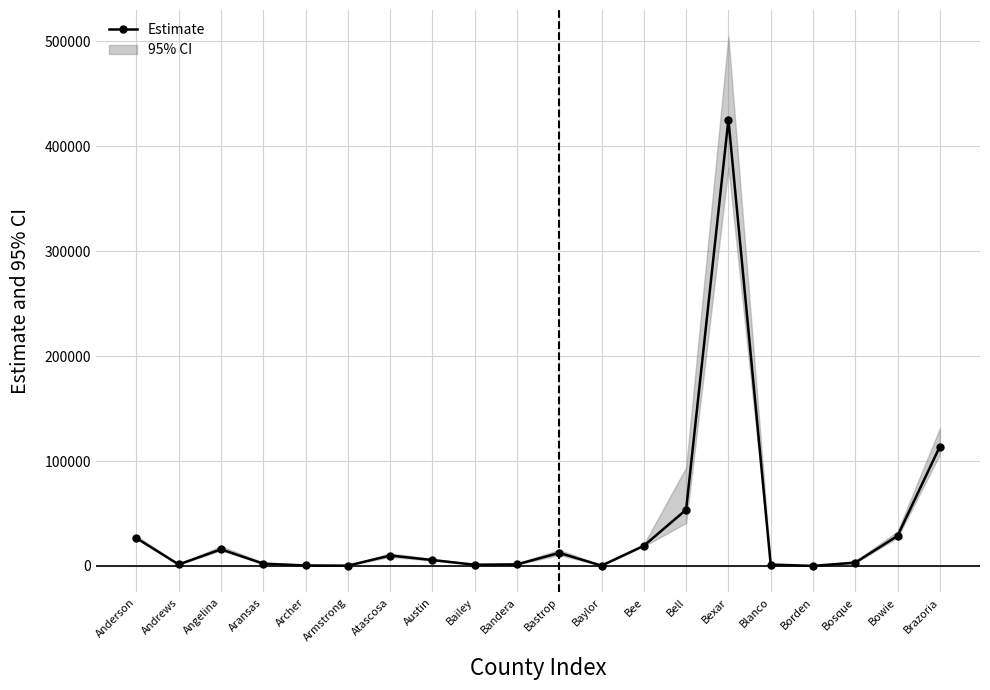

What is the label of the 15th point from the right?

Armstrong